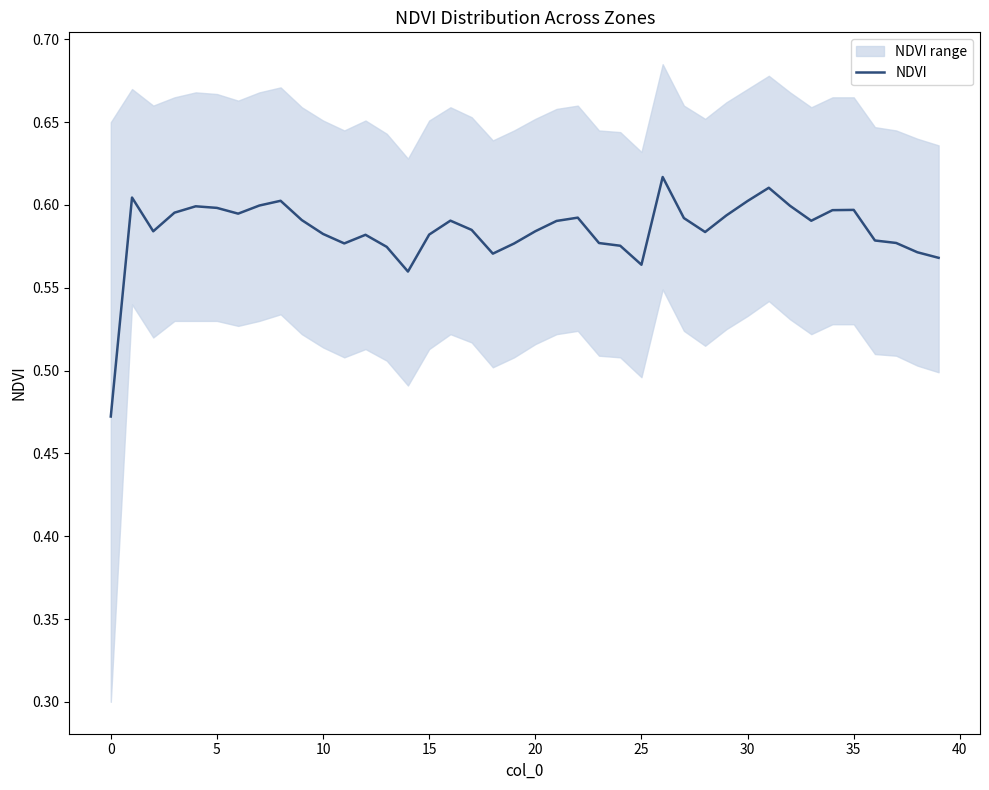

How many points are lower than both their immediate neighbors (excluding endpoints)?

8